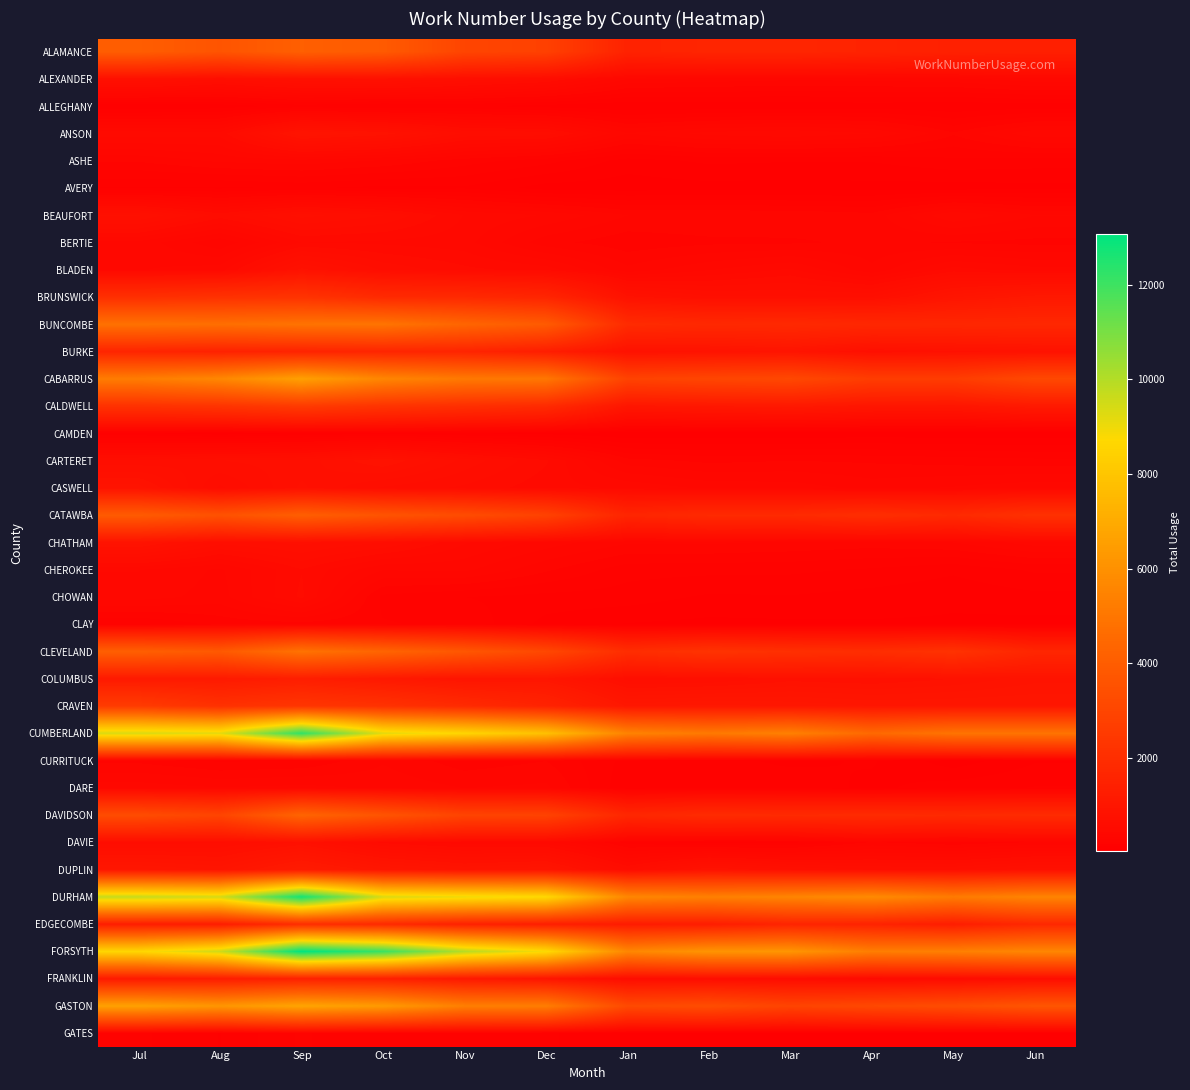

Between Oct and Nov, which series saw the biggest shift?

FORSYTH